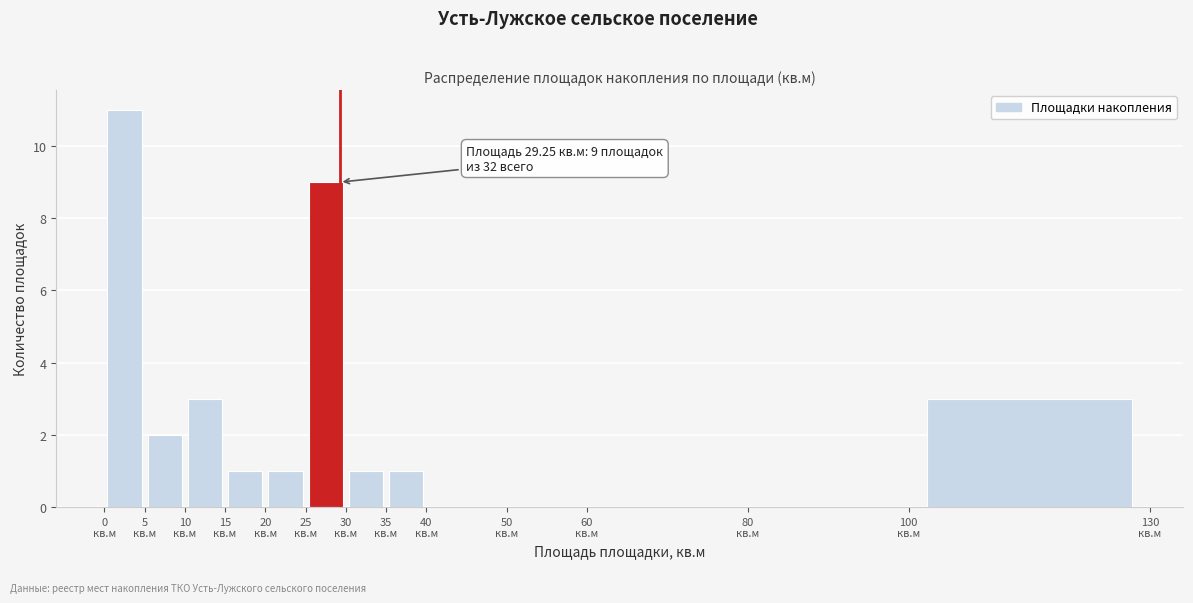

Over which range of the x-axis is the bar tallest?

0 to 5